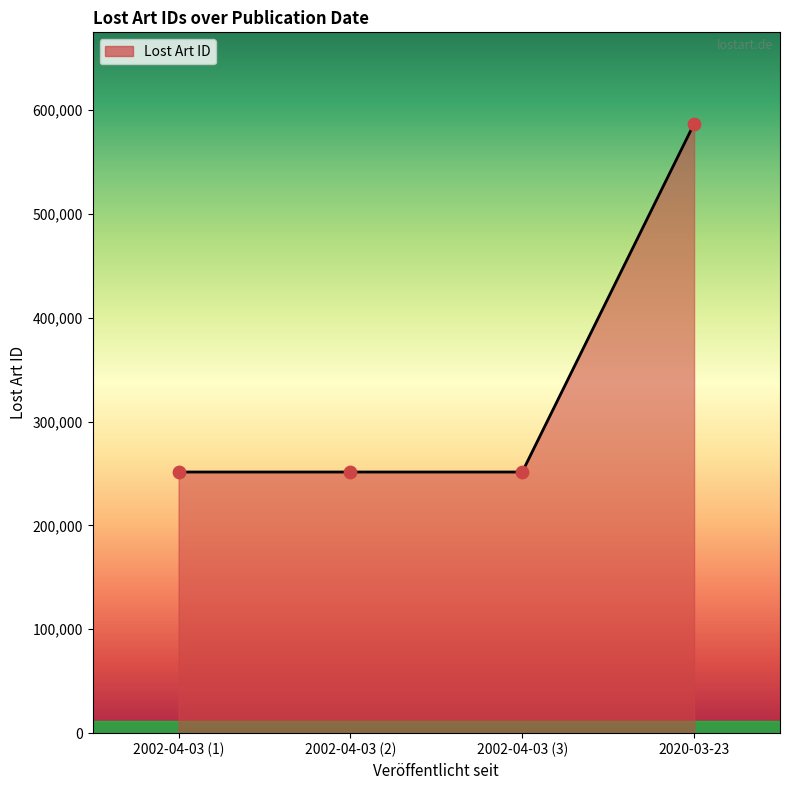

What is the change in value from 2002-04-03 (2) to 2020-03-23?

+335272